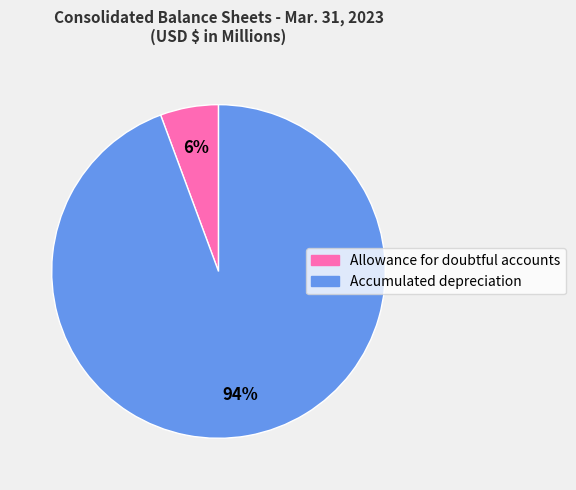

Is the sum of Allowance for doubtful accounts and Accumulated depreciation greater than half?

Yes